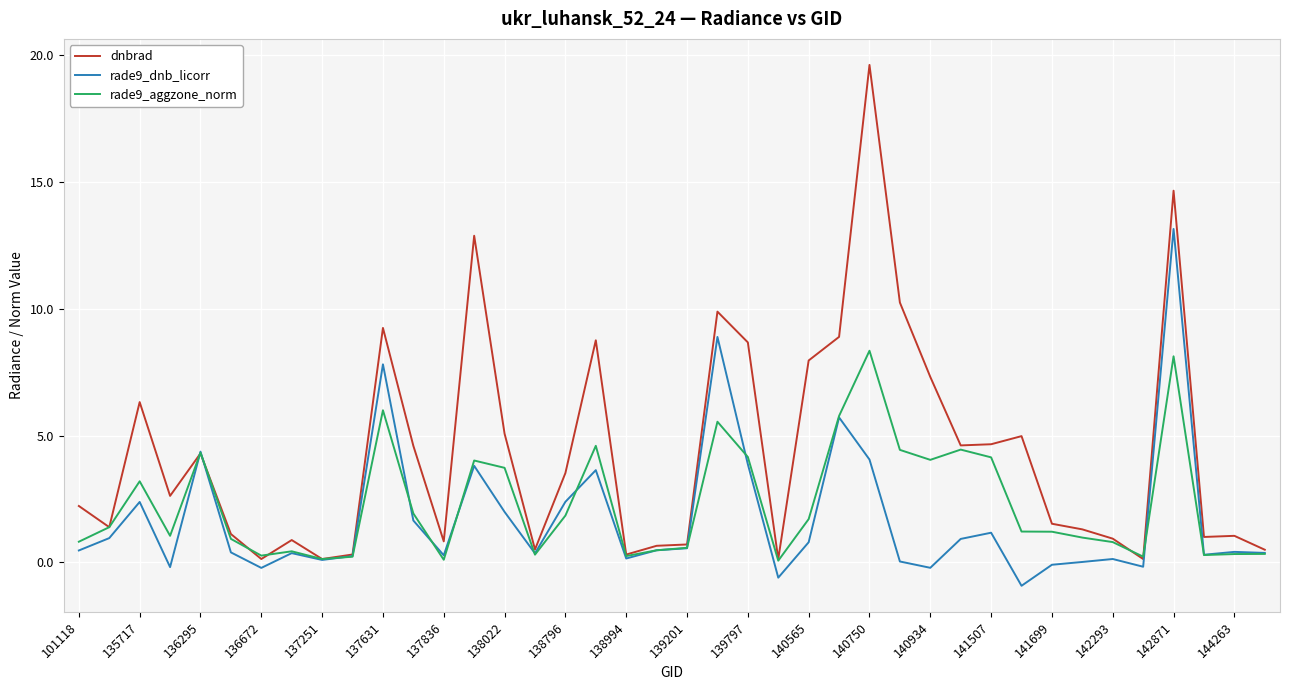

What is the maximum value for rade9_dnb_licorr?

13.2